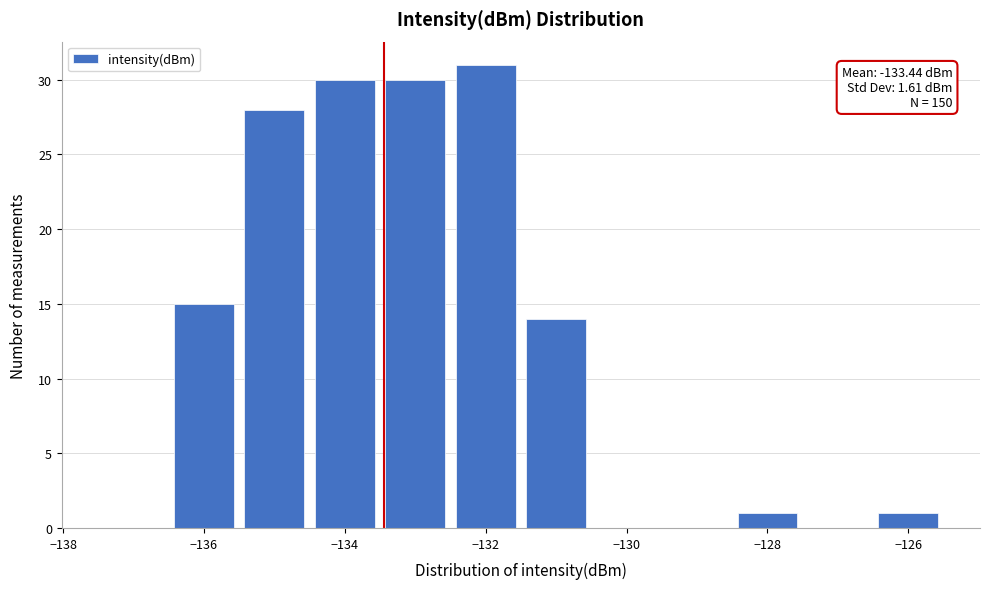

Over which range of the x-axis is the bar tallest?

-132.5 to -131.5